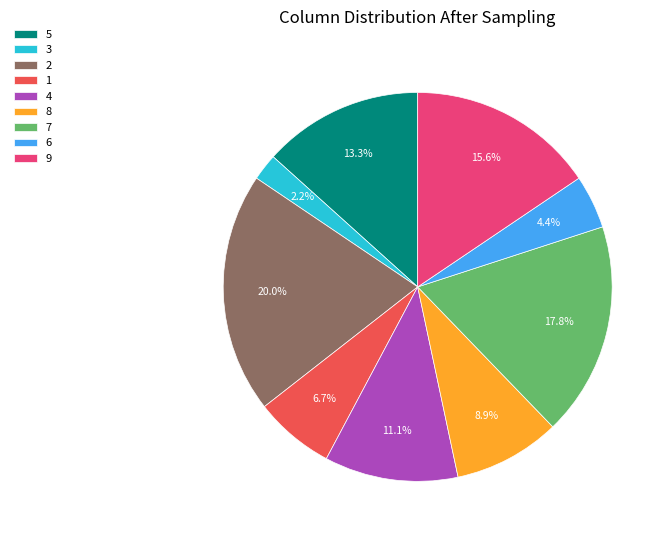

Is the sum of 4 and 6 greater than half?

No